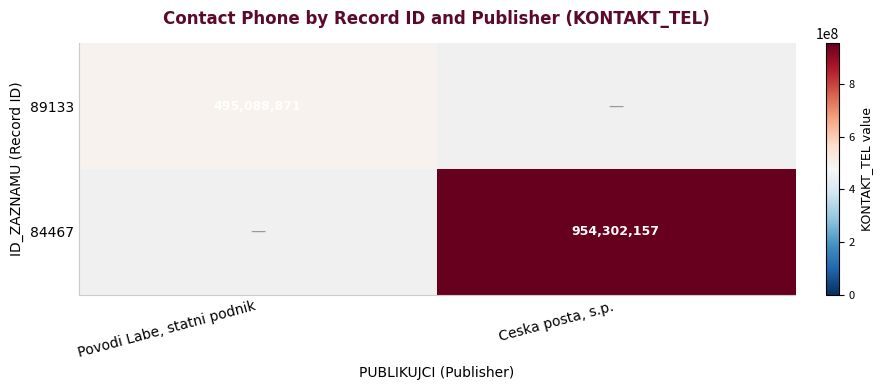

The 84467 series shows 1614744955 at Ceska posta, s.p.. True or false?

False